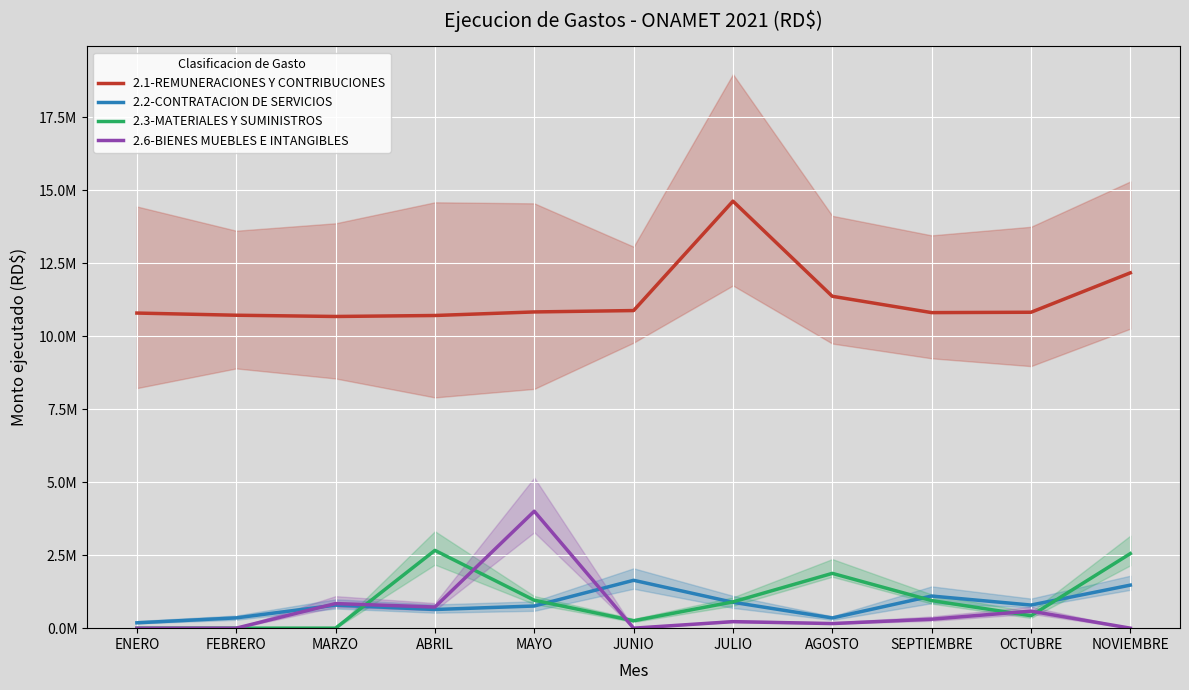

The 2.6-BIENES MUEBLES E INTANGIBLES series shows 0.0 at JUNIO. True or false?

True